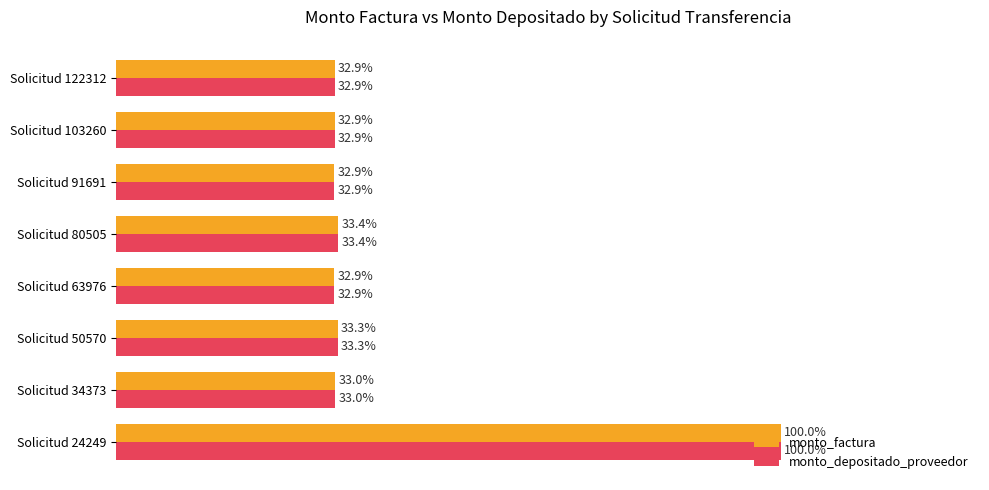

At which label is monto_depositado_proveedor closest to 66?

Solicitud 80505